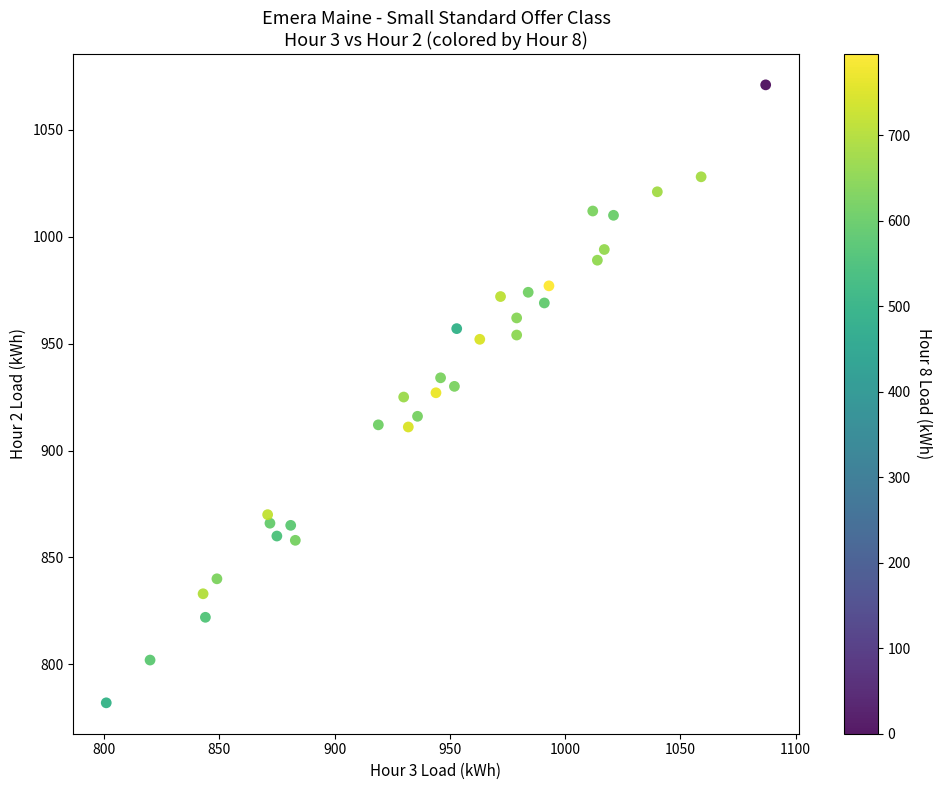

What is the range of X values (max minus min)?

286